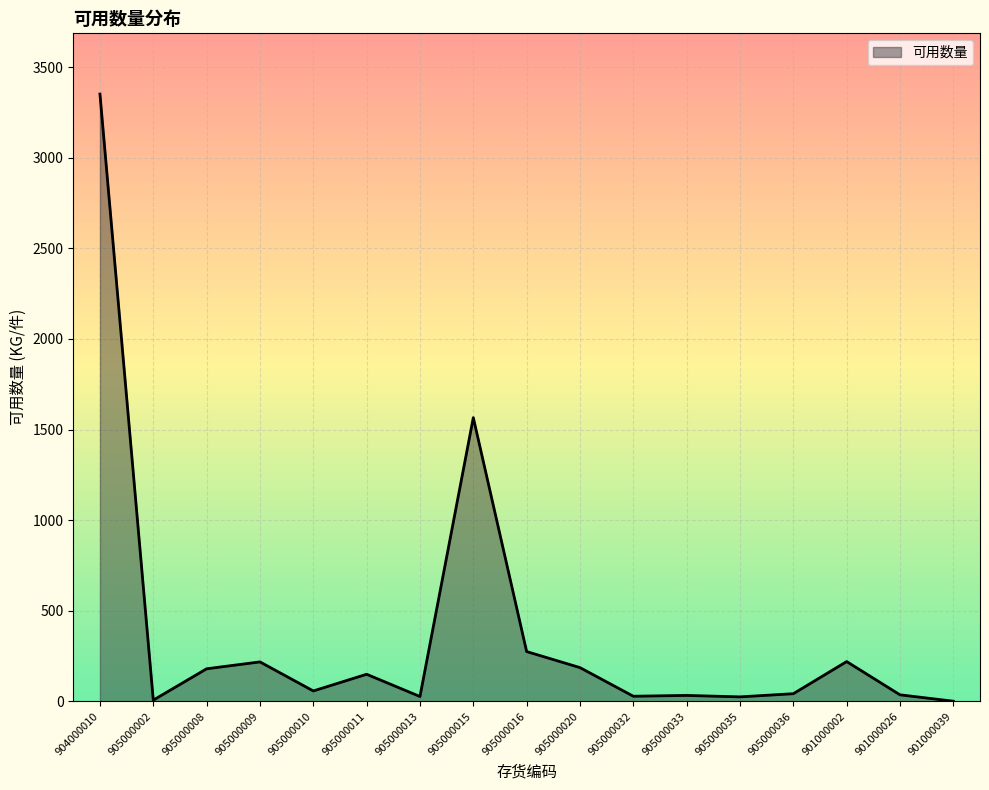

What value does the data have at 905000008?

180.0